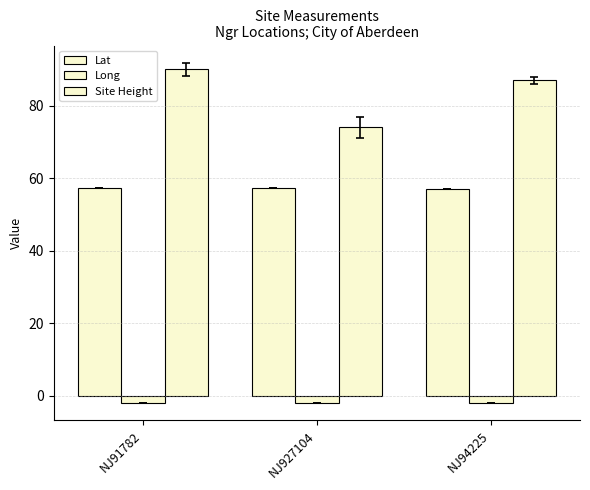

Count the number of data series in this chart.

3